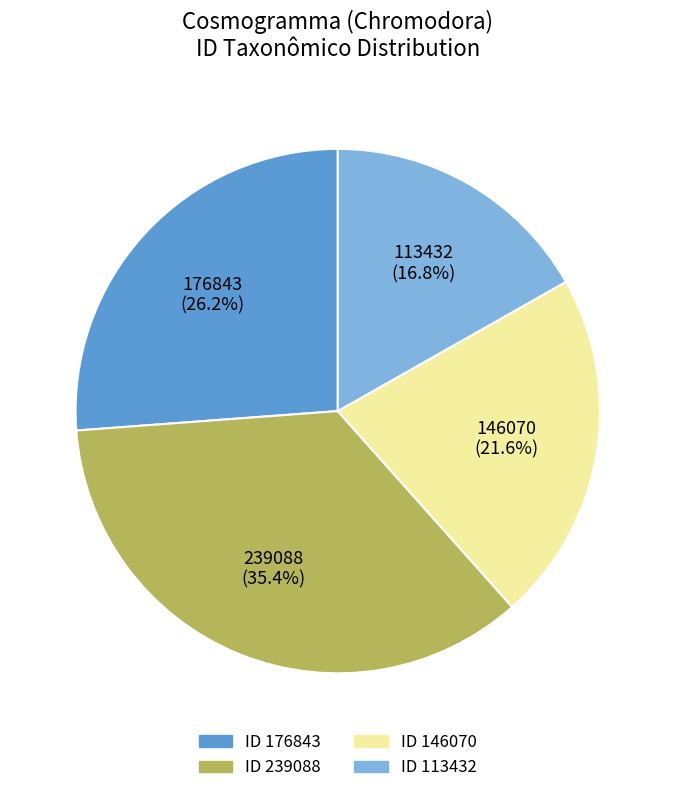

What percentage is the 113432 slice, to the nearest percent?

17%